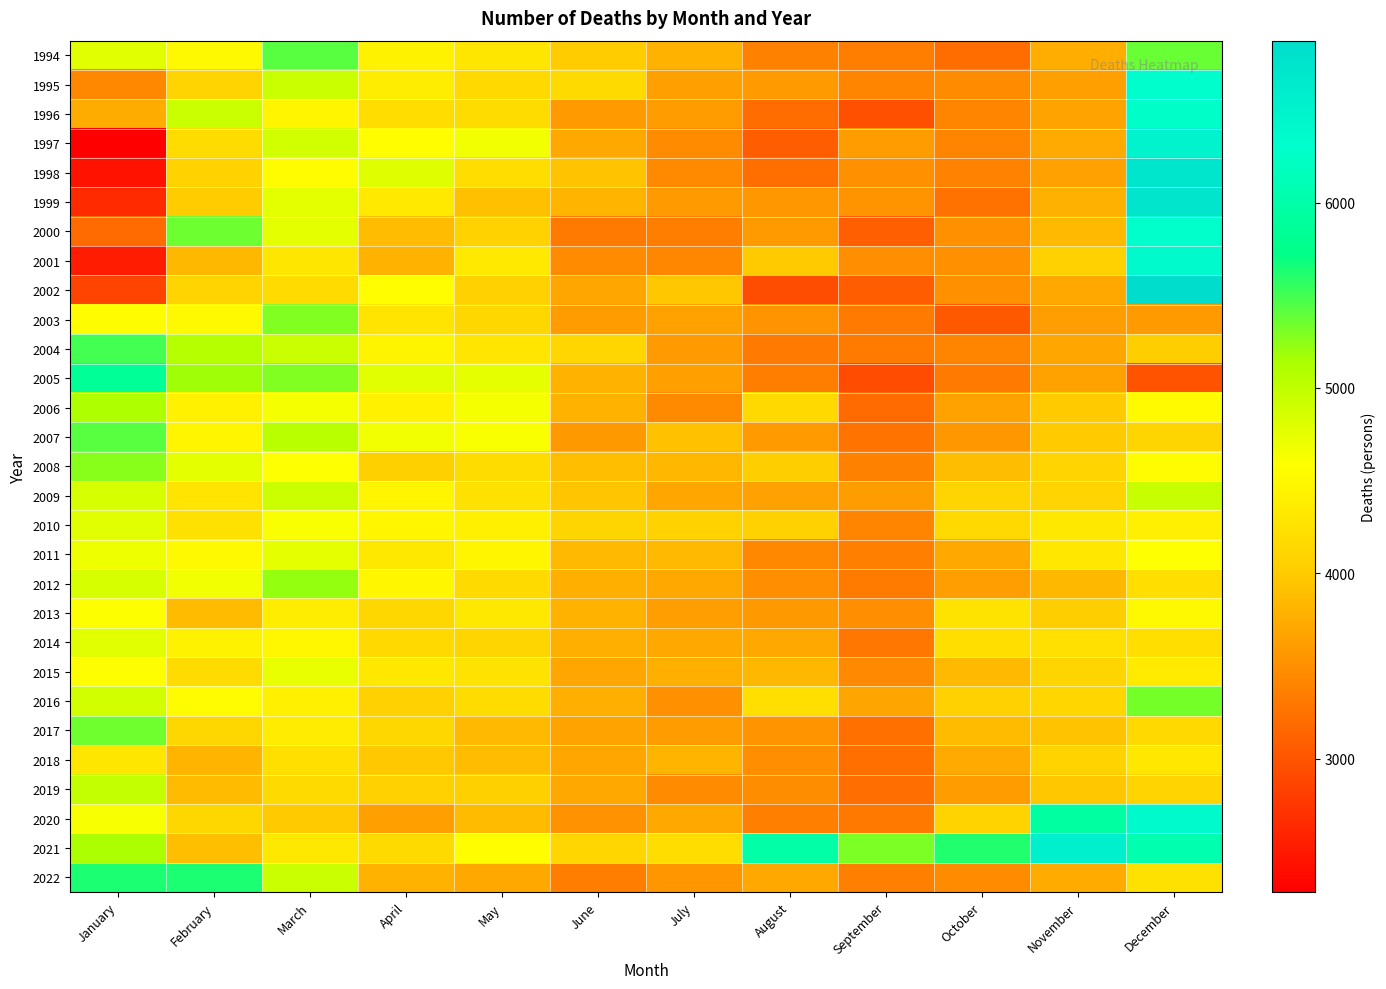

Reading left to right, transcribe all the data shown in this chart.

1994: January=4781	February=4518	March=5425	April=4434	May=4305	June=4010	July=3794	August=3378	September=3349	October=3200	November=3760	December=5372
1995: January=3432	February=4101	March=4932	April=4386	May=4148	June=4166	July=3635	August=3596	September=3403	October=3463	November=3639	December=6318
1996: January=3739	February=4943	March=4471	April=4199	May=4185	June=3598	July=3604	August=3201	September=2970	October=3405	November=3668	December=6268
1997: January=2281	February=4186	March=4884	April=4557	May=4660	June=3708	July=3458	August=3077	September=3615	October=3396	November=3724	December=6480
1998: January=2434	February=4075	March=4543	April=4791	May=4194	June=3937	July=3451	August=3223	September=3509	October=3386	November=3645	December=6719
1999: January=2641	February=4006	March=4759	April=4335	May=3907	June=3808	July=3596	August=3564	September=3531	October=3252	November=3781	December=6729
2000: January=3191	February=5349	March=4757	April=3871	May=4075	June=3318	July=3351	August=3591	September=3092	October=3508	November=3852	December=6295
2001: January=2530	February=3837	March=4304	April=3805	May=4329	June=3464	July=3428	August=3995	September=3495	October=3510	November=4069	December=6367
2002: January=2853	February=4095	March=4180	April=4556	May=4070	June=3696	July=3967	August=2937	September=3075	October=3503	November=3709	December=6873
2003: January=4547	February=4506	March=5291	April=4274	May=4137	June=3600	July=3658	August=3530	September=3316	October=3036	November=3622	December=3597
2004: January=5492	February=5075	March=4938	April=4460	May=4290	June=4124	July=3596	August=3320	September=3326	October=3398	November=3689	December=4038
2005: January=5855	February=5181	March=5288	April=4778	May=4753	June=3792	July=3643	August=3352	September=2930	October=3320	November=3658	December=2984
2006: January=5117	February=4428	March=4639	April=4422	May=4637	June=3790	July=3454	August=4157	September=3190	October=3658	November=3993	December=4529
2007: January=5425	February=4463	March=5041	April=4661	May=4604	June=3580	July=3919	August=3594	September=3259	October=3558	November=3993	December=4107
2008: January=5263	February=4758	March=4580	April=4051	May=4184	June=3896	July=3826	August=4034	September=3381	October=3882	November=4101	December=4534
2009: January=4847	February=4273	March=4919	April=4473	May=4245	June=3958	July=3682	August=3648	September=3605	October=4097	November=4096	December=4951
2010: January=4783	February=4248	March=4617	April=4480	May=4411	June=4102	July=4080	August=4066	September=3397	October=4156	November=4320	December=4406
2011: January=4692	February=4511	March=4744	April=4325	May=4477	June=3845	July=3845	August=3430	September=3358	October=3705	November=4308	December=4578
2012: January=4854	February=4664	March=5222	April=4485	May=4167	June=3764	July=3701	August=3496	September=3329	October=3621	November=3834	December=4210
2013: January=4588	February=3862	March=4371	April=4129	May=4318	June=3790	July=3625	August=3580	September=3487	October=4265	November=4035	December=4514
2014: January=4774	February=4437	March=4489	April=4163	May=4116	June=3762	July=3702	August=3707	September=3287	October=4210	November=4229	December=4211
2015: January=4575	February=4177	March=4725	April=4325	May=4270	June=3687	July=3762	August=3836	September=3444	October=3852	November=4118	December=4350
2016: January=4878	February=4538	March=4413	April=4070	May=4184	June=3763	July=3511	August=4220	September=3678	October=4058	November=4128	December=5330
2017: January=5346	February=4129	March=4362	April=4133	May=3853	June=3665	July=3604	August=3533	September=3239	October=3866	November=3932	December=4160
2018: January=4304	February=3812	March=4219	April=3976	May=3875	June=3696	July=3806	August=3493	September=3225	October=3720	November=4087	December=4311
2019: January=4972	February=3868	March=4171	April=4068	May=4054	June=3707	July=3469	August=3474	September=3216	October=3601	November=3961	December=4098
2020: January=4630	February=4136	March=4001	April=3644	May=3860	June=3523	July=3706	August=3361	September=3299	October=4085	November=5929	December=6363
2021: January=5134	February=3892	March=4318	April=4170	May=4557	June=4120	July=4203	August=5977	September=5309	October=5610	November=6563	December=6053
2022: January=5628	February=5634	March=4939	April=3792	May=3705	June=3352	July=3548	August=3705	September=3363	October=3466	November=3733	December=4253